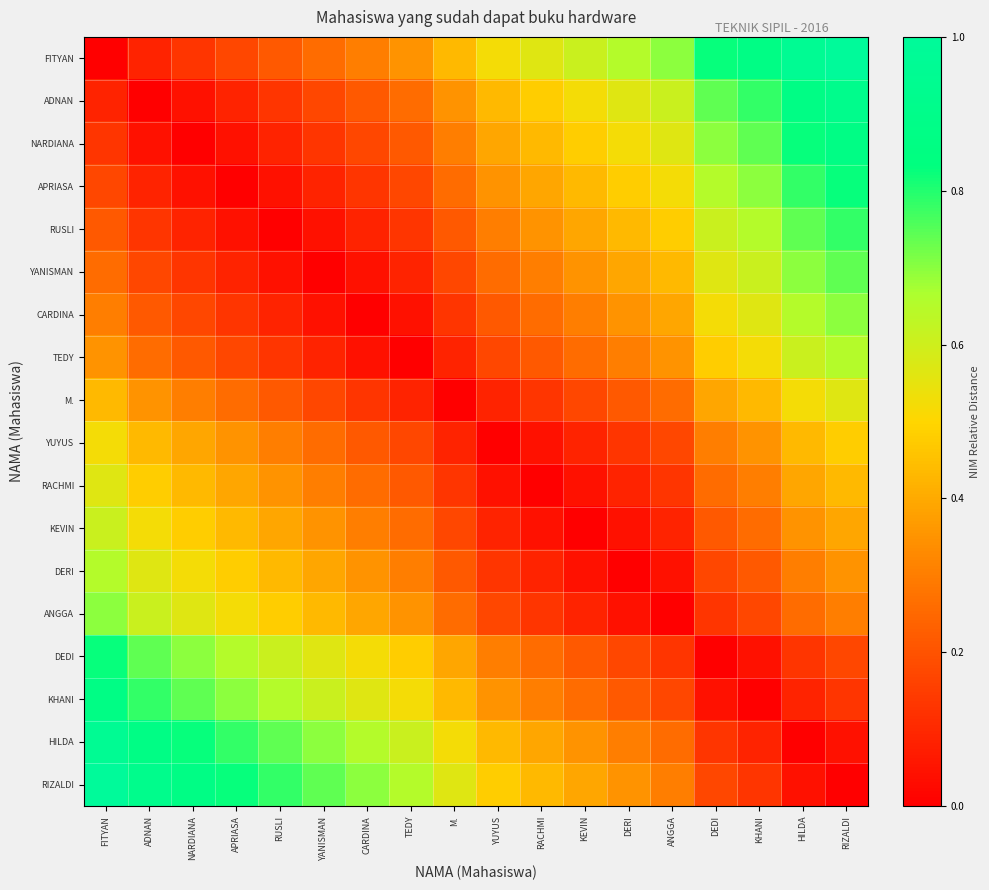

What is the total value across all series at KHANI?

7.4